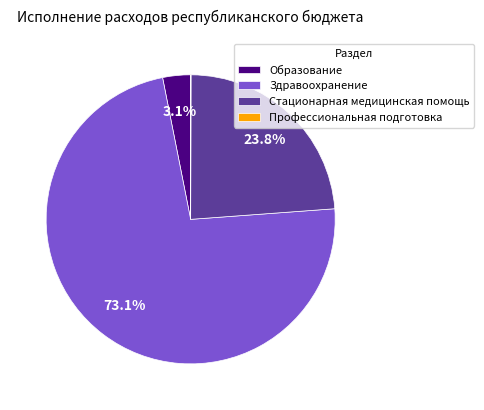

To the nearest percent, what portion does Образование represent?

3%